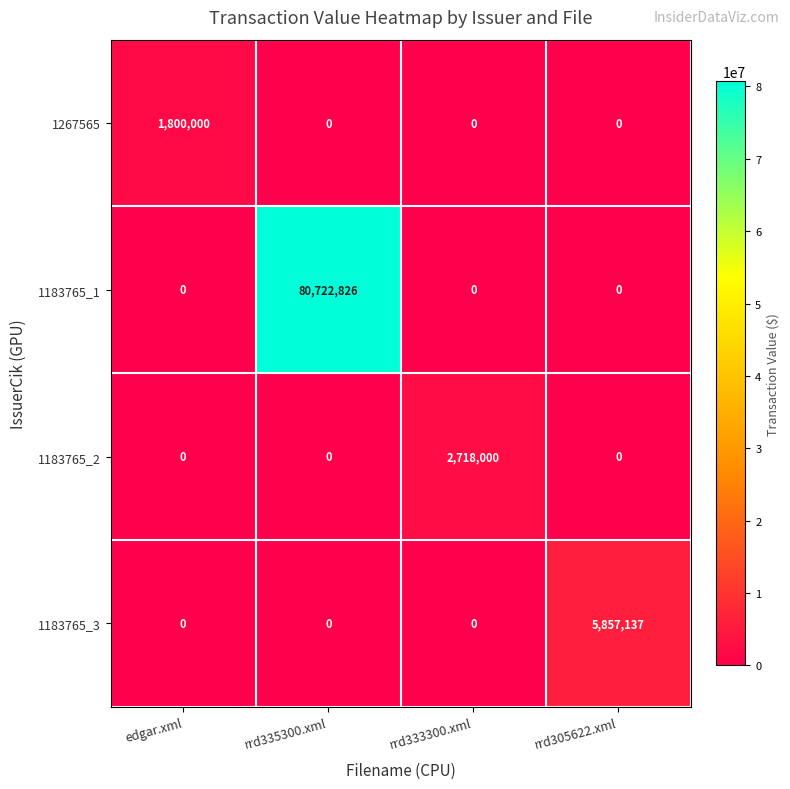

How many 1183765_3 values are between 0 and 5857137?

4